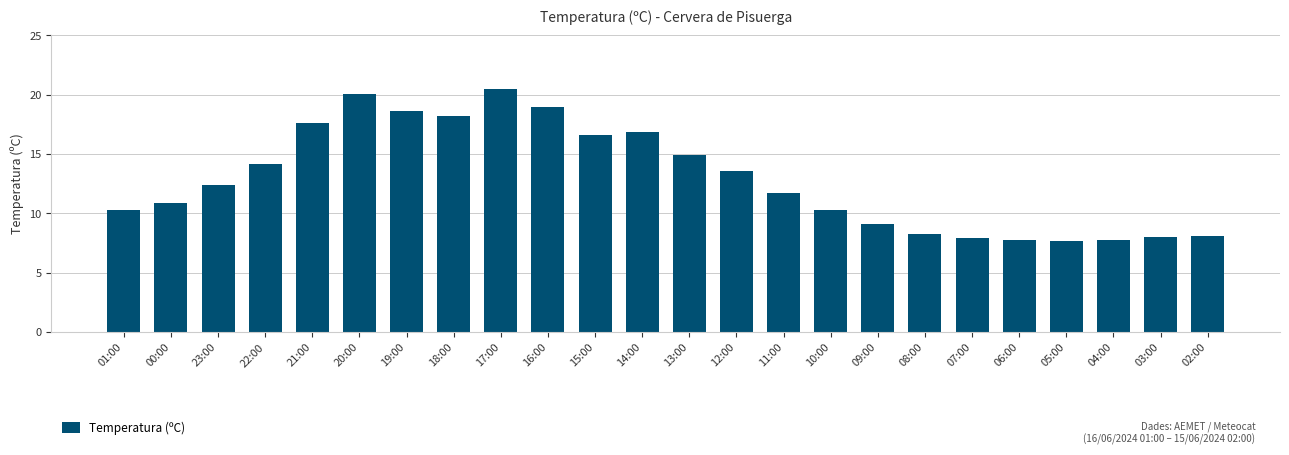

The value at 01:00 is 10.3. True or false?

True